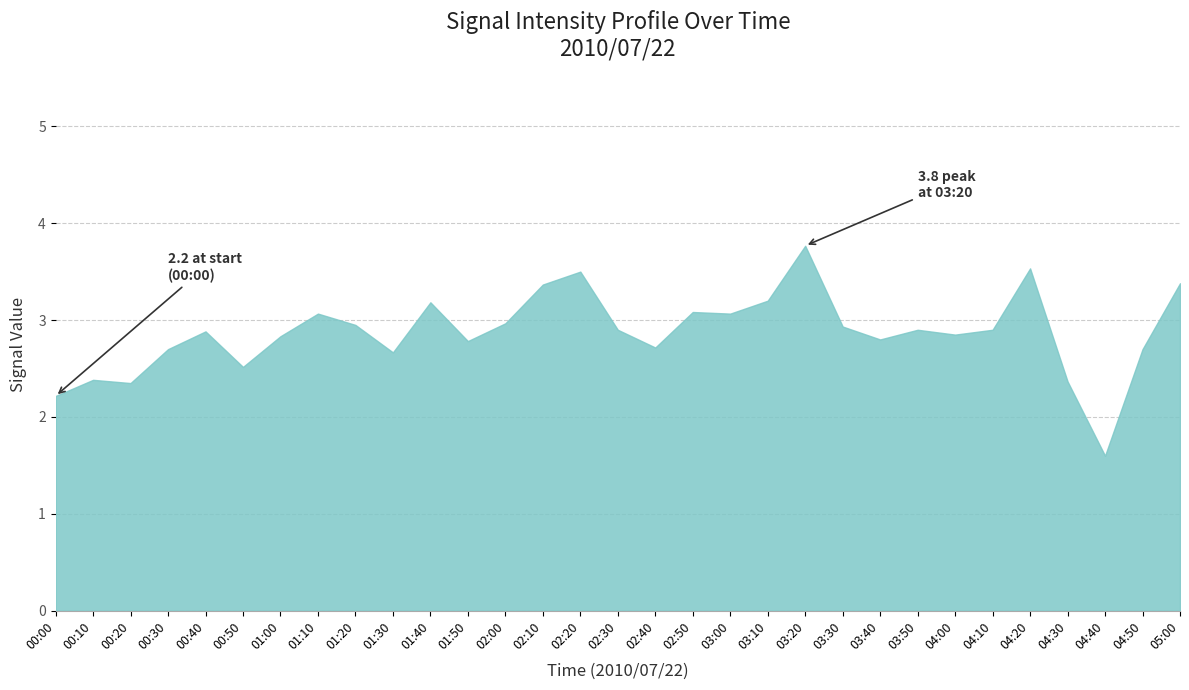

What is the change in value from 00:30 to 03:00?

+0.4